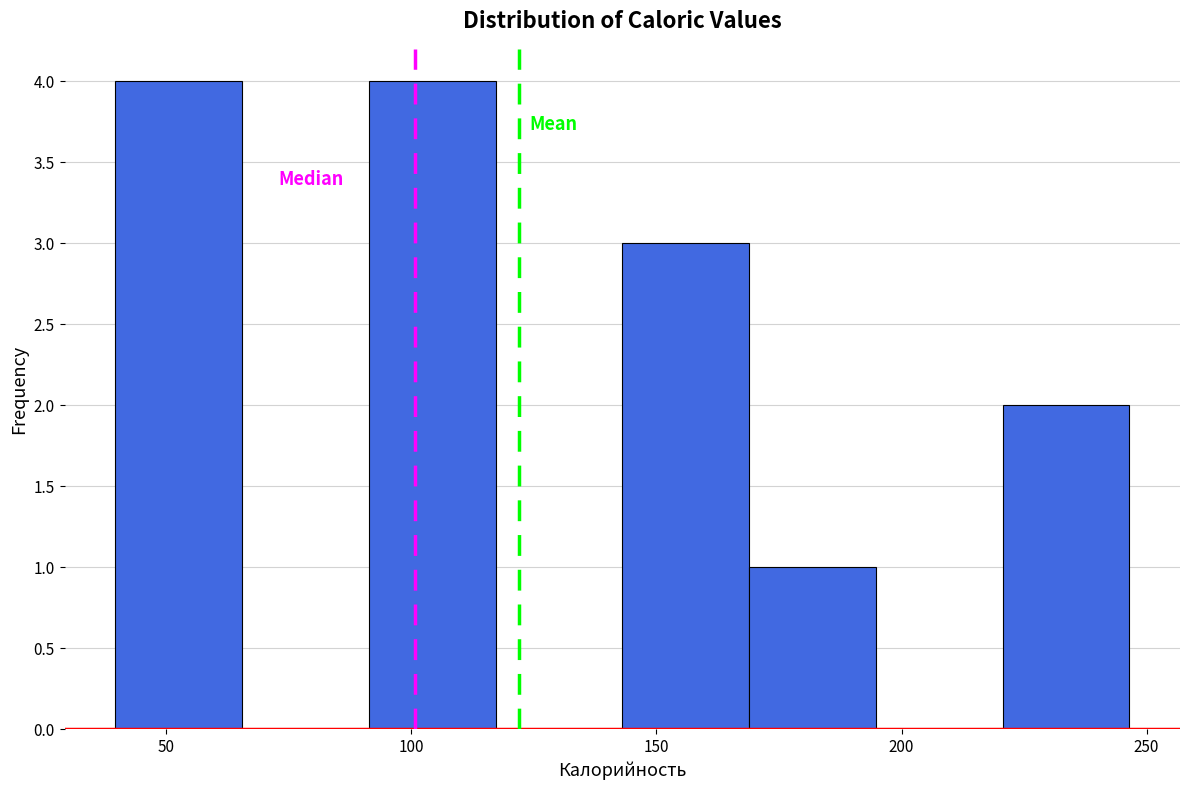

Reading left to right, transcribe this chart: for each bar, give the range it covers on the x-axis and its height. Neither the bar edges nor the heights are printed on the chart, so give them approximately, as read against the axes.

40 to 65: 4
65 to 90: 0
90 to 115: 4
115 to 145: 0
145 to 170: 3
170 to 195: 1
195 to 220: 0
220 to 245: 2